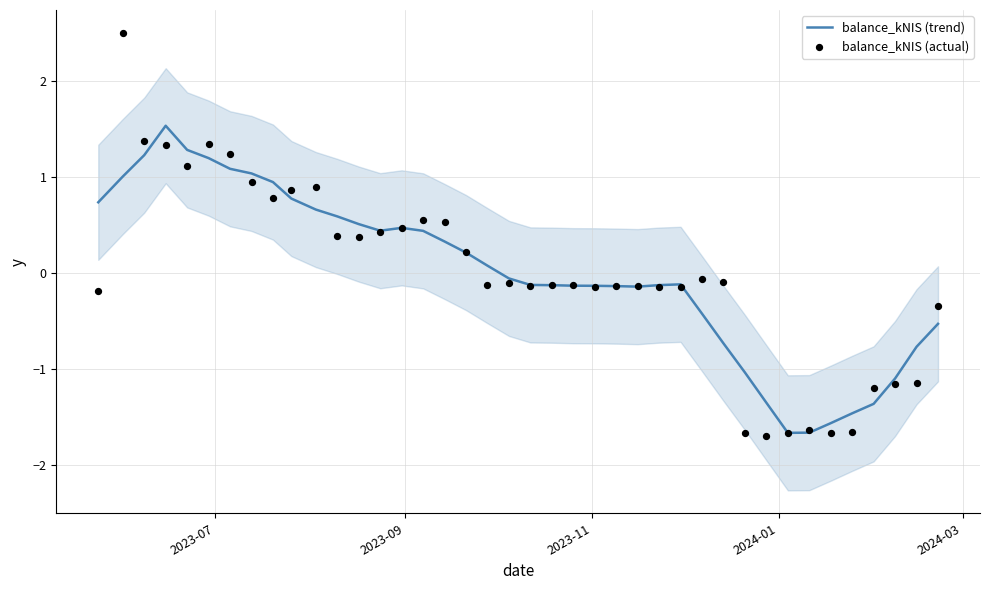

What is the minimum value for balance_kNIS (trend)?

-1.7